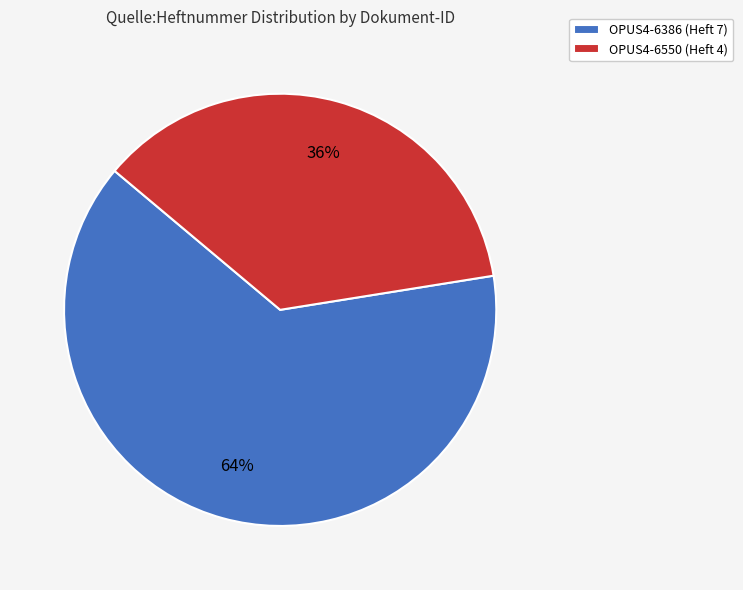

Rank the categories by value from lowest to highest.

OPUS4-6550, OPUS4-6386